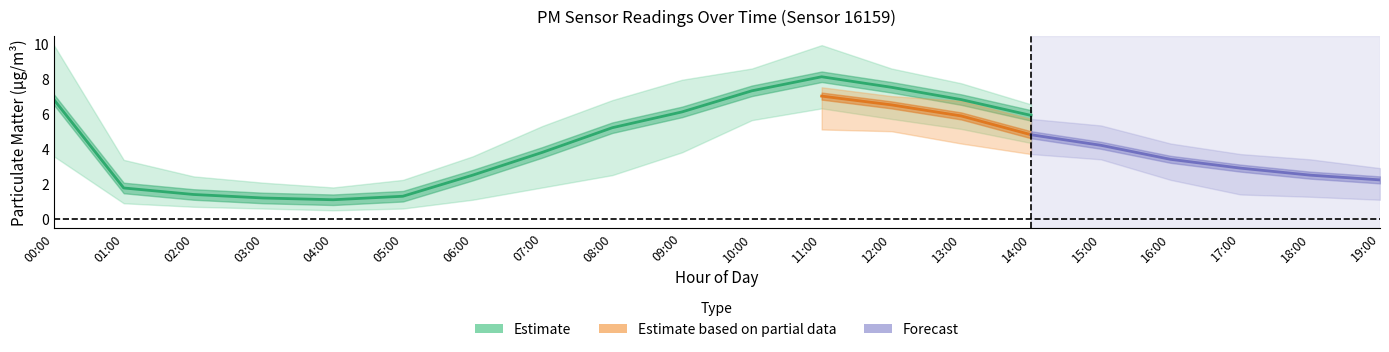

Which category has the highest value in the P1 series?

11:00